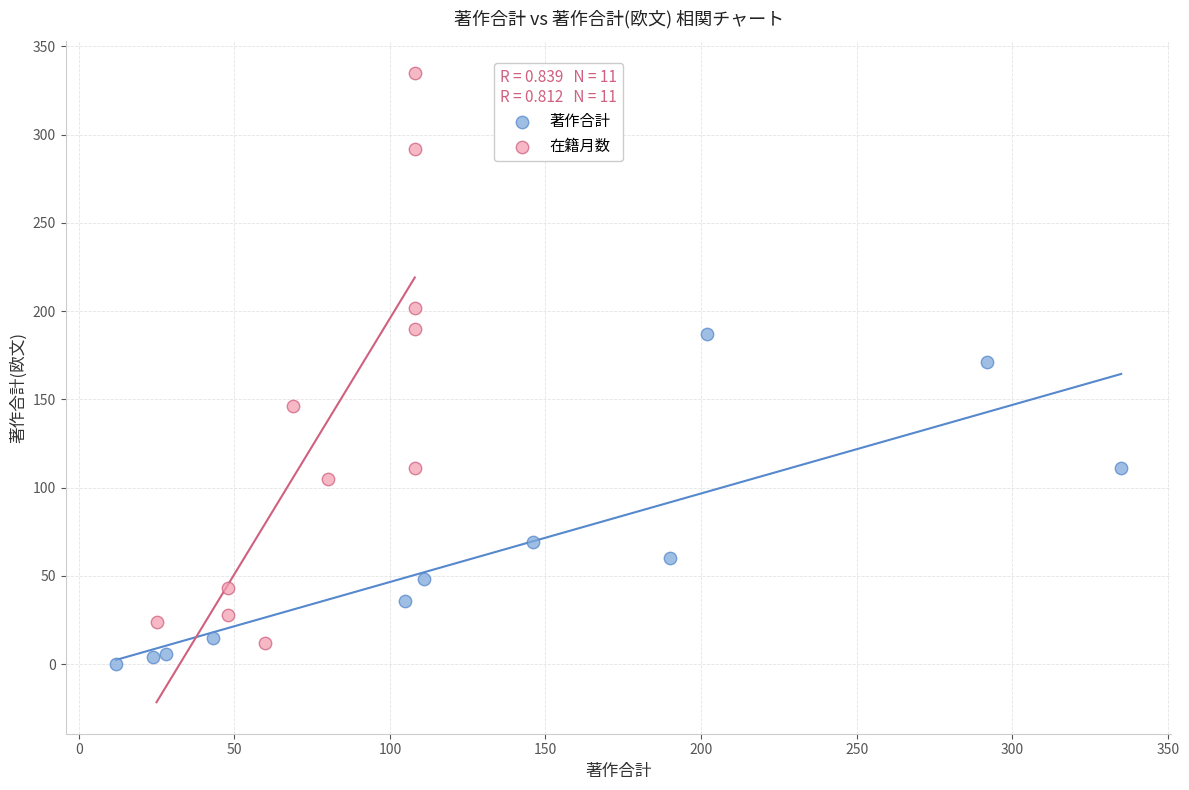

What are all the series names shown in the legend?

著作合計, 在籍月数